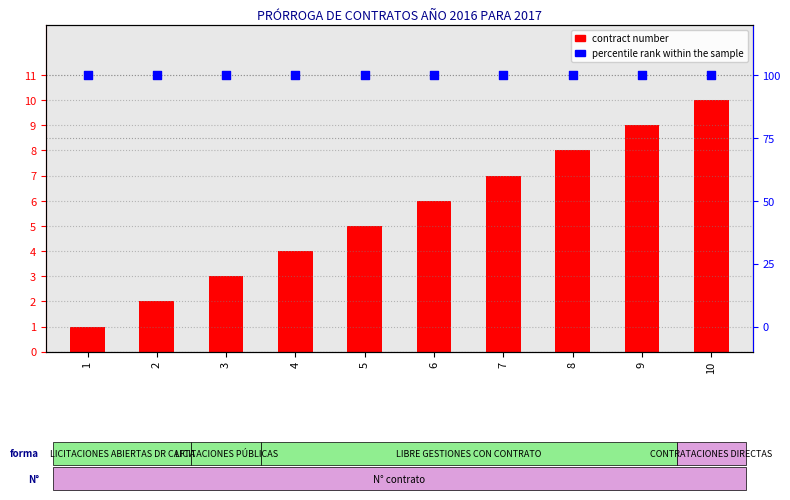

Is the value of contract number at 4 greater than the value of percentile rank within the sample at 5?

No